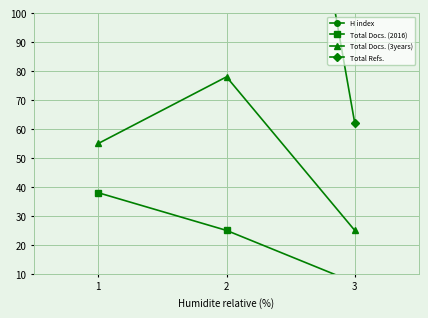

Reading left to right, transcribe all the data shown in this chart.

H index: 1=323	2=248	3=118
Total Docs. (2016): 1=38	2=25	3=7
Total Docs. (3years): 1=55	2=78	3=25
Total Refs.: 1=189	2=313	3=62